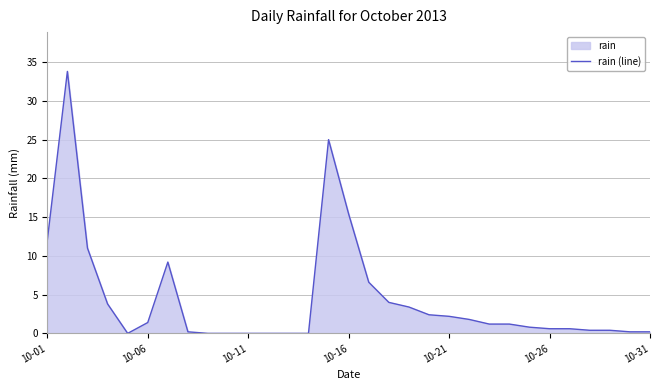

Between 12 and 14, which is larger?

14